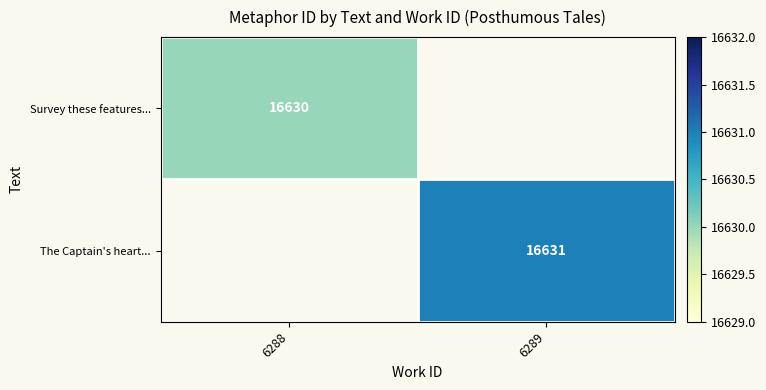

How many data points does each series have?

2